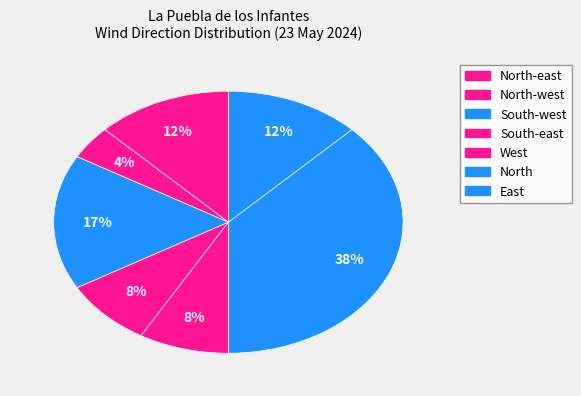

How many slices are in this pie chart?

7